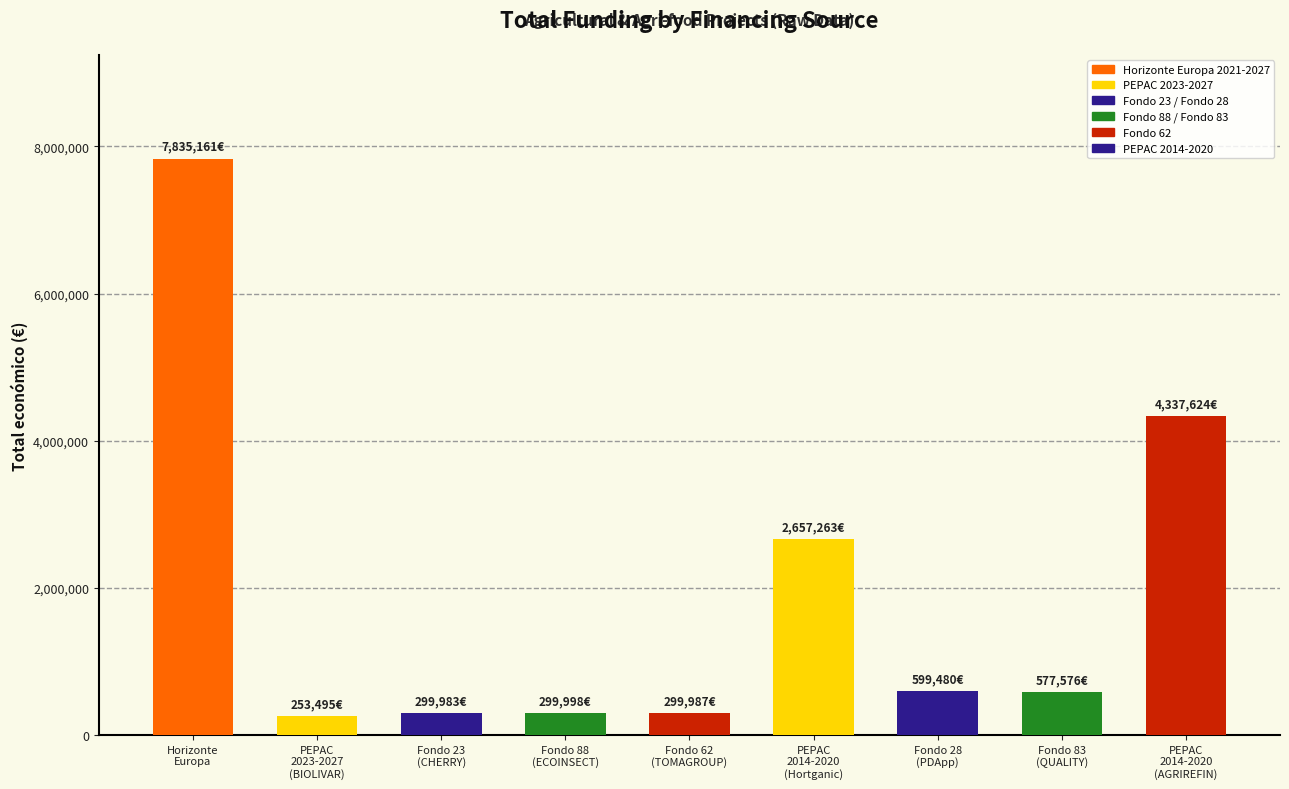

How many data points are less than 577576?

4